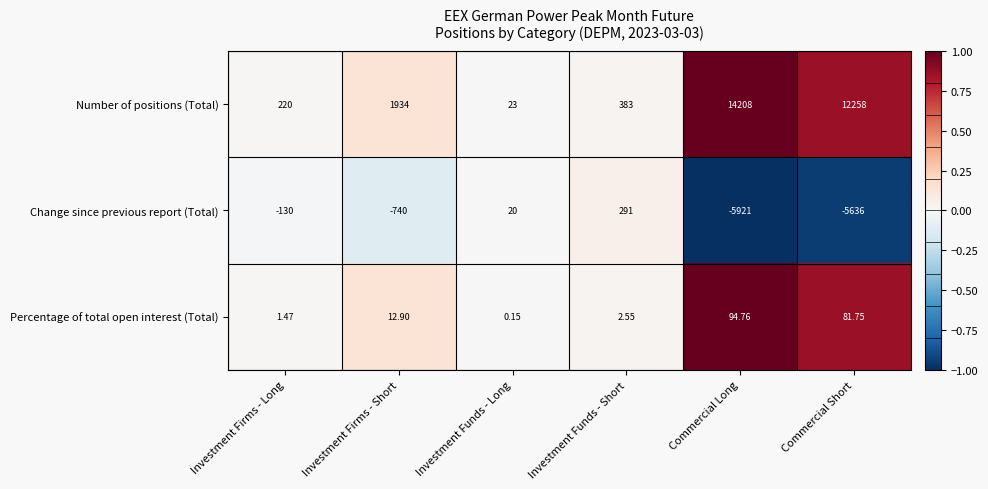

Which series has the largest total across all categories?

Number of positions (Total)